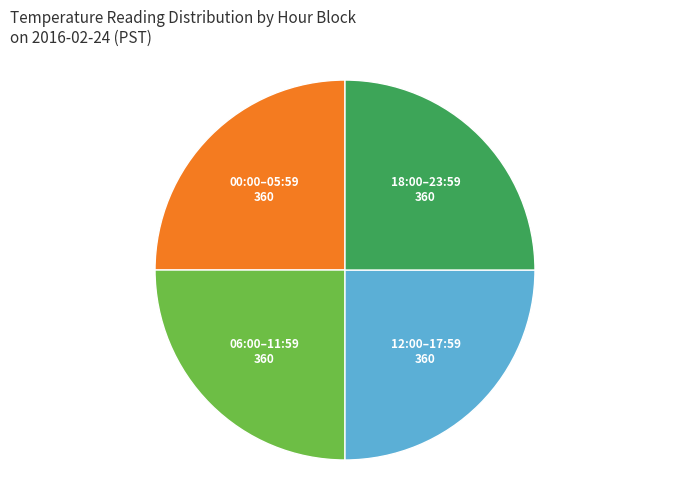

True or false: 06:00–11:59 accounts for 25% of the total.

True